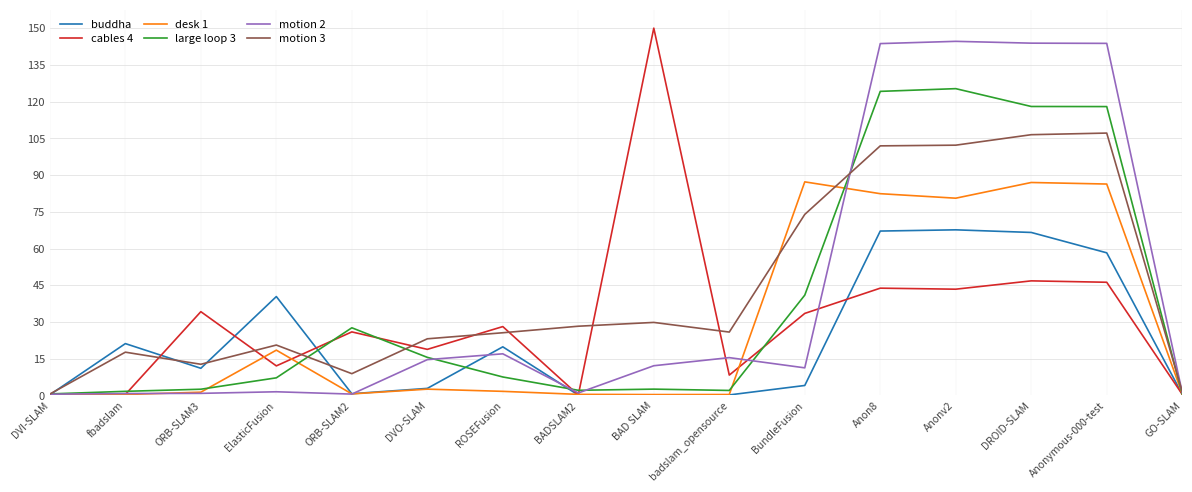

Which category has the highest value across all series?

BAD SLAM